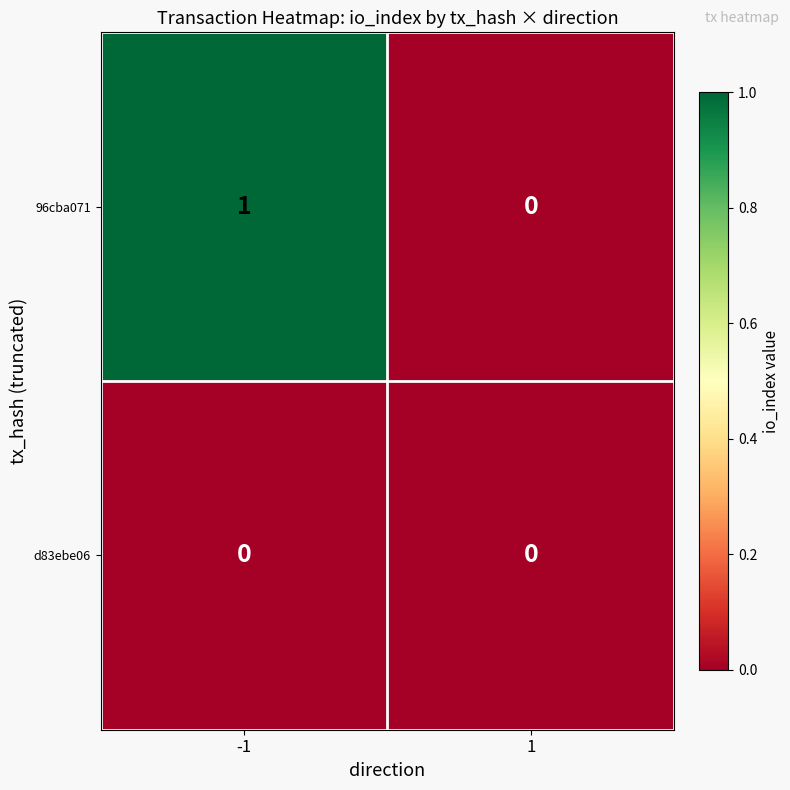

Rank the categories by 96cba071 value from lowest to highest.

1, -1